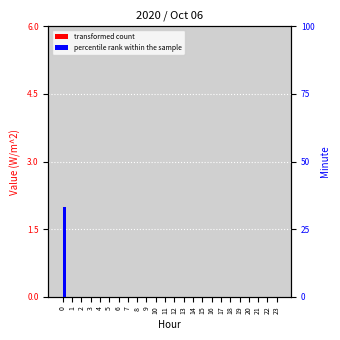

Which series has the widest spread of values?

percentile rank within the sample